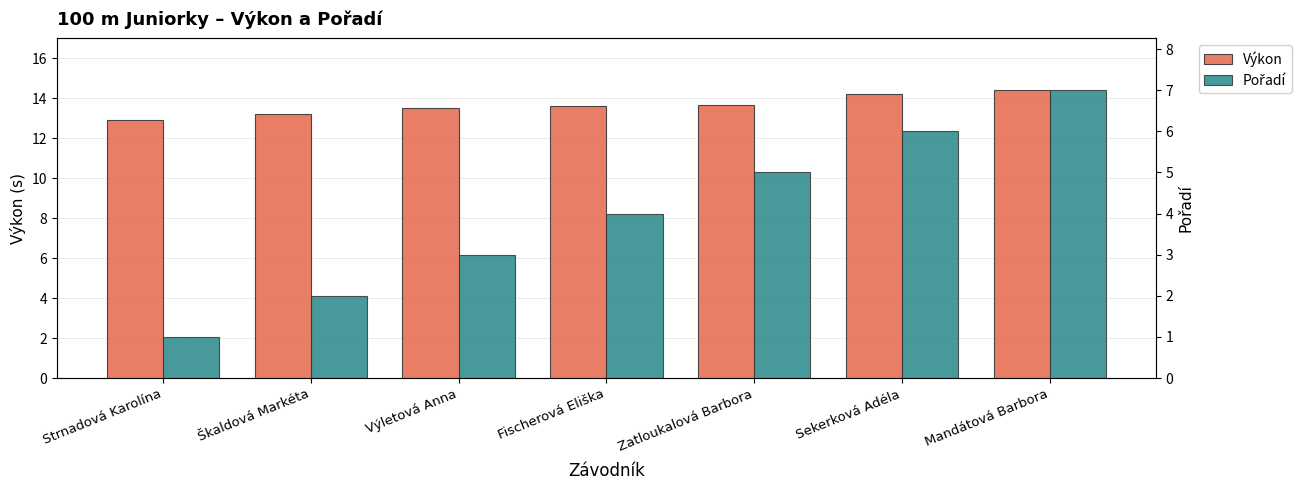

What is the spread (max minus min) of values at Zatloukalová Barbora?

8.7